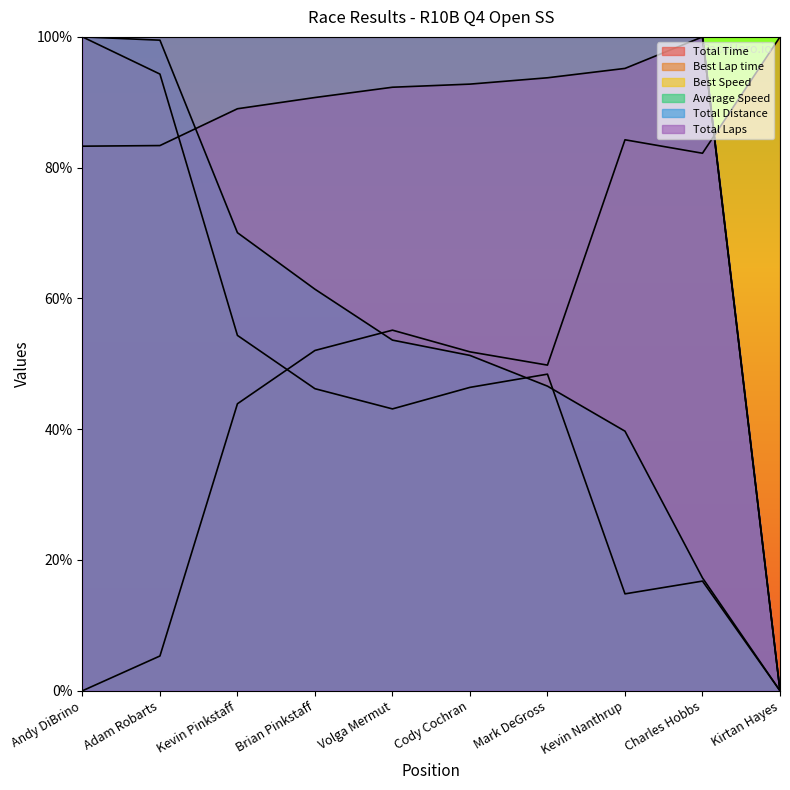

True or false: Average Speed has more than 1 points higher than both neighbors.

False